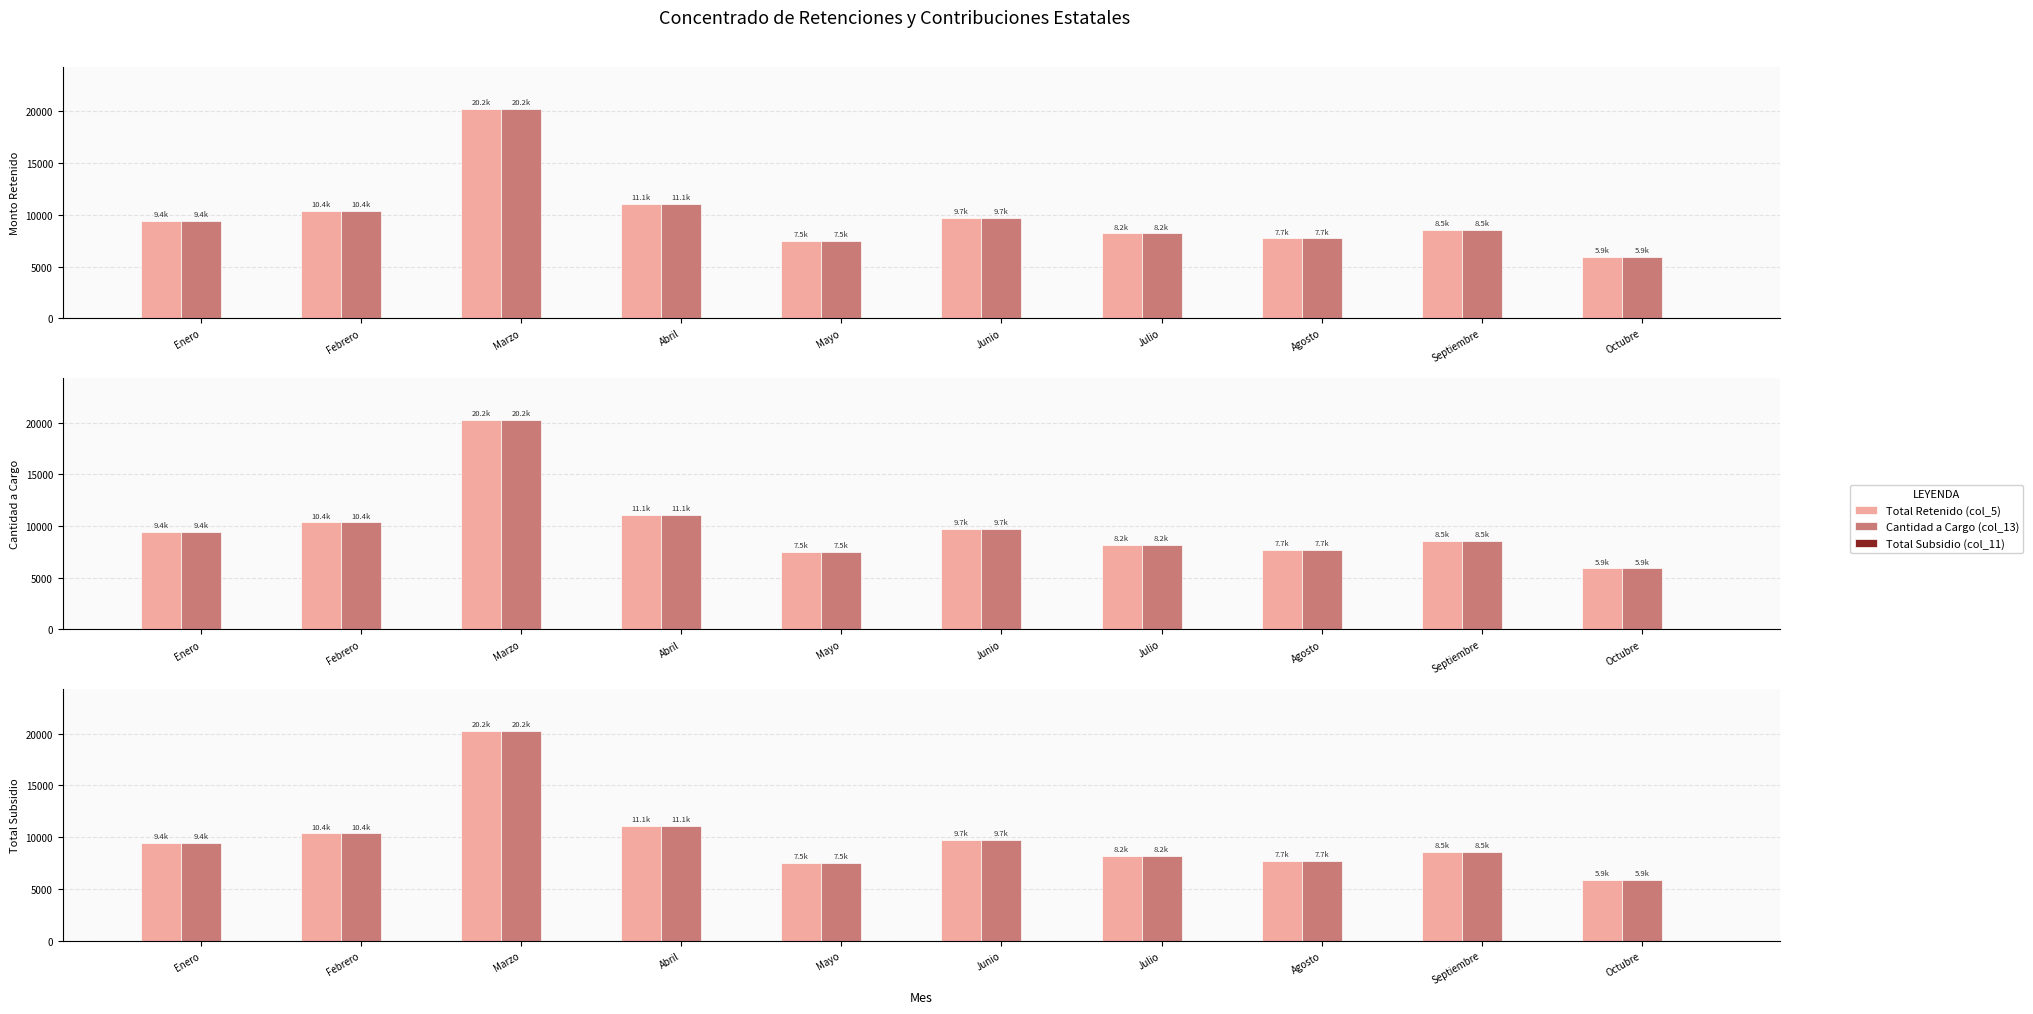

Which series has the widest spread of values?

Total Retenido (col_5)